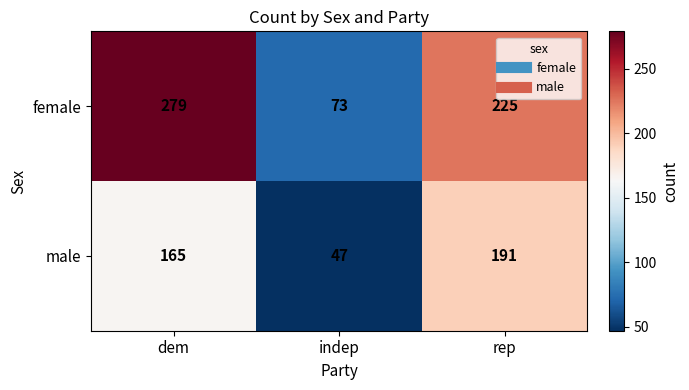

At which category does the chart reach its minimum across all series?

indep